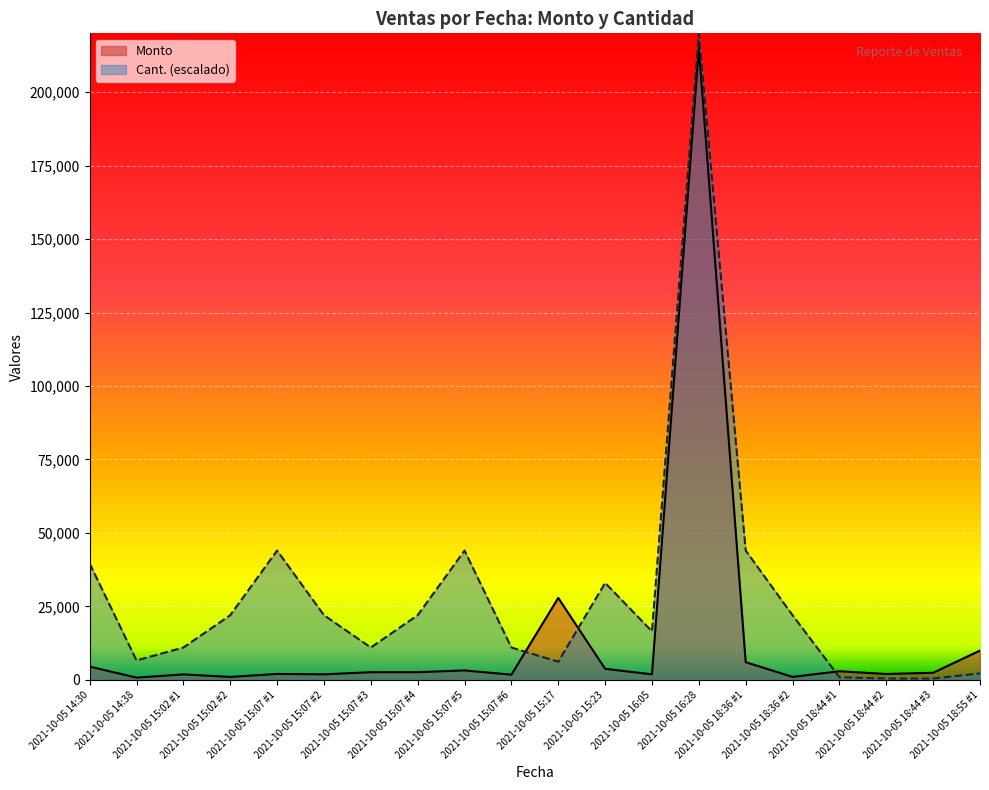

What is the minimum value for Monto?

750